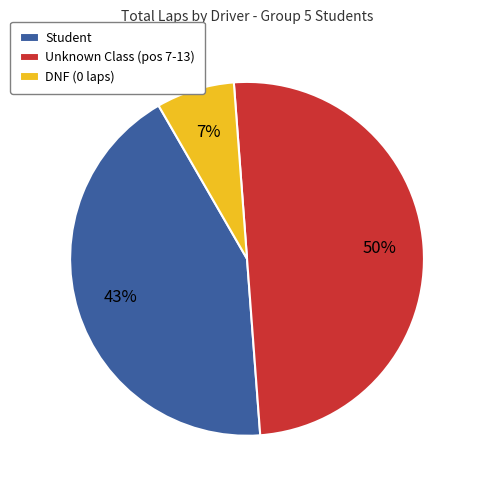

What is the majority slice?

Unknown Class (pos 7-13)